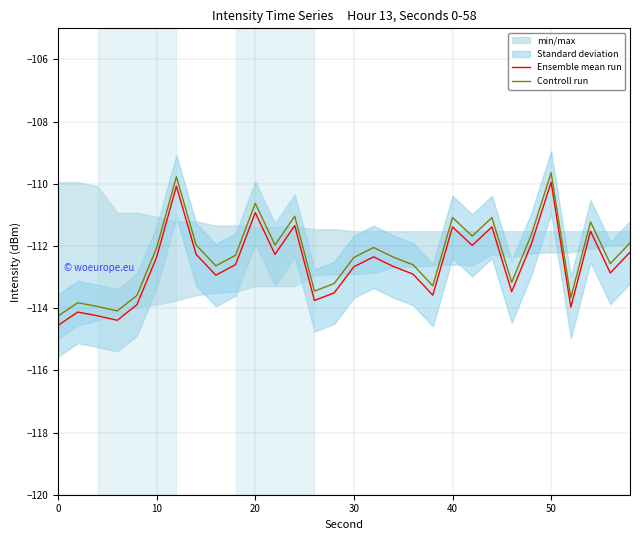

True or false: Controll run and Ensemble mean run intersect in this chart.

False